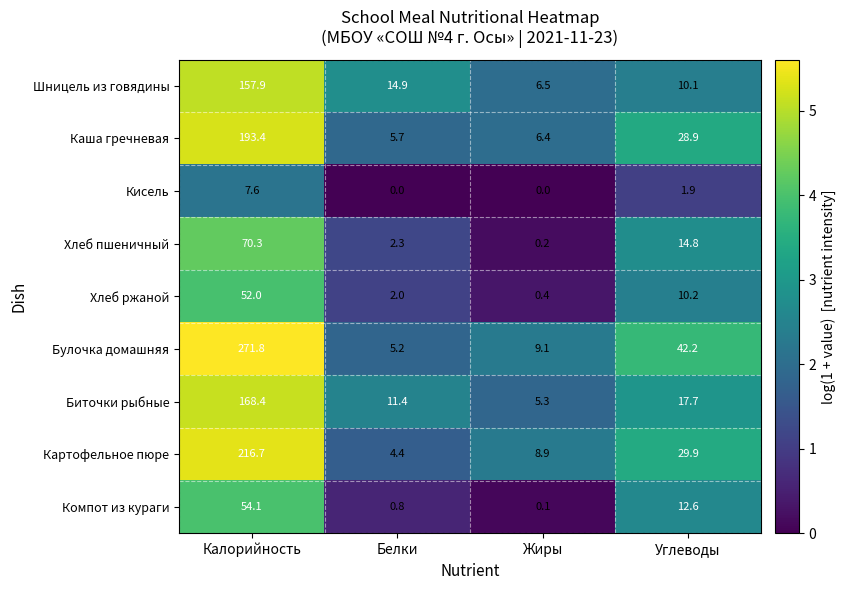

Which series has the largest total across all categories?

Булочка домашняя